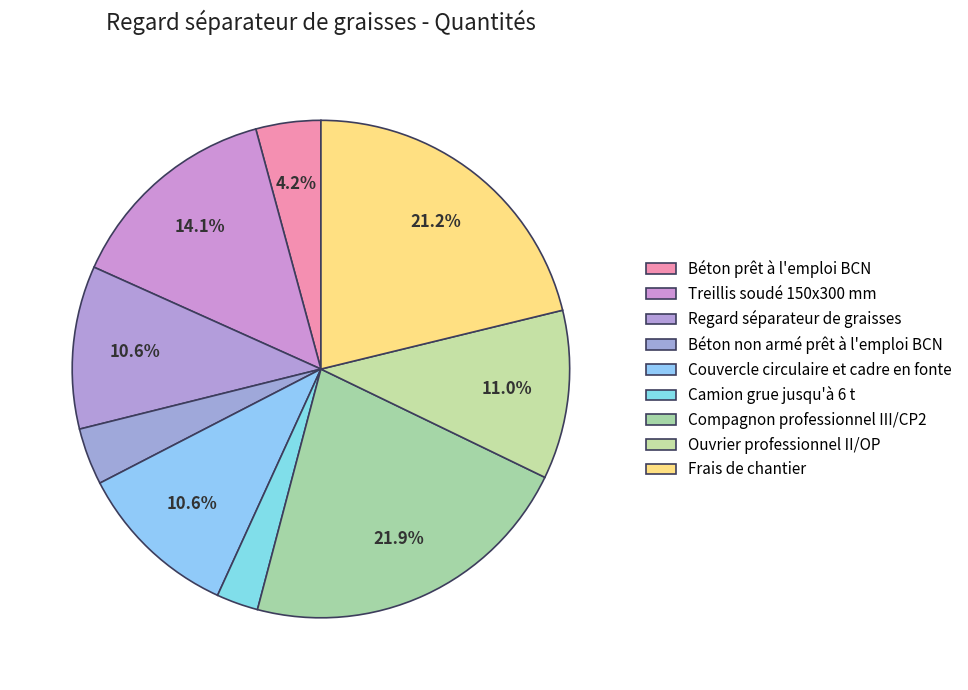

How many slices are in this pie chart?

9